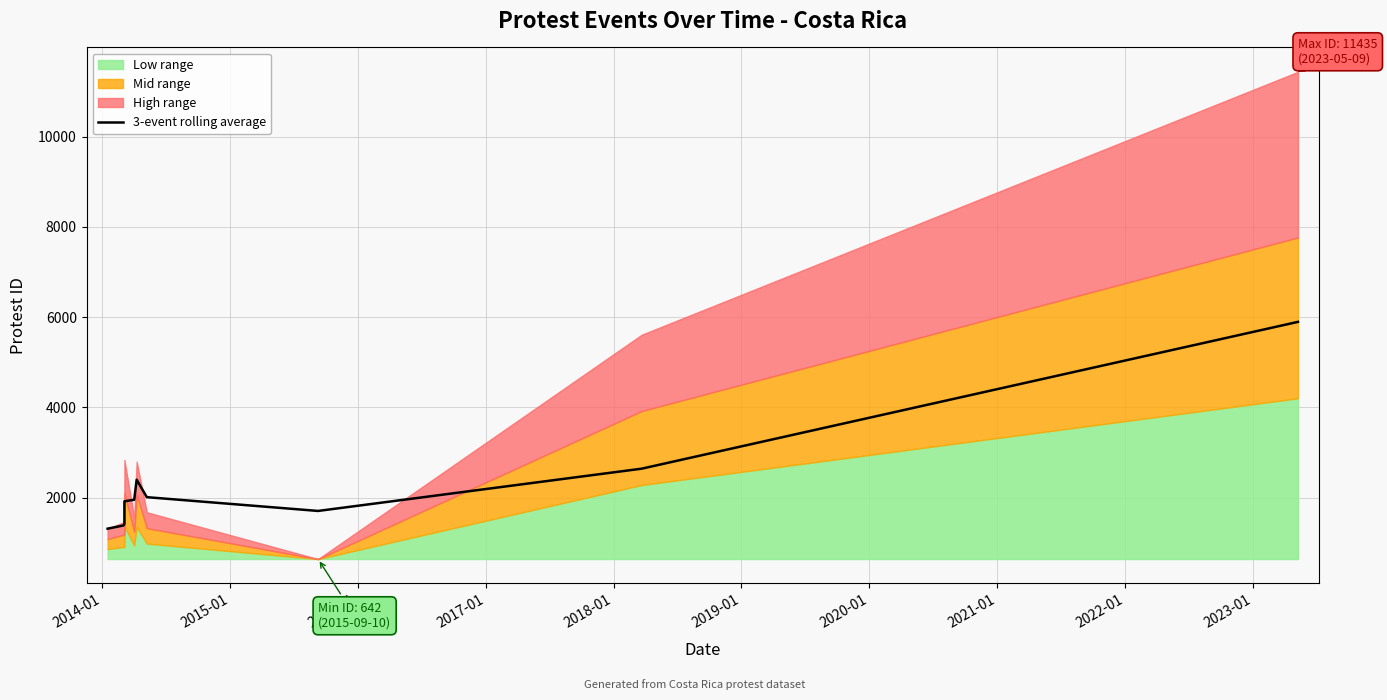

What is the value of the 3rd point from the left?

1413.3